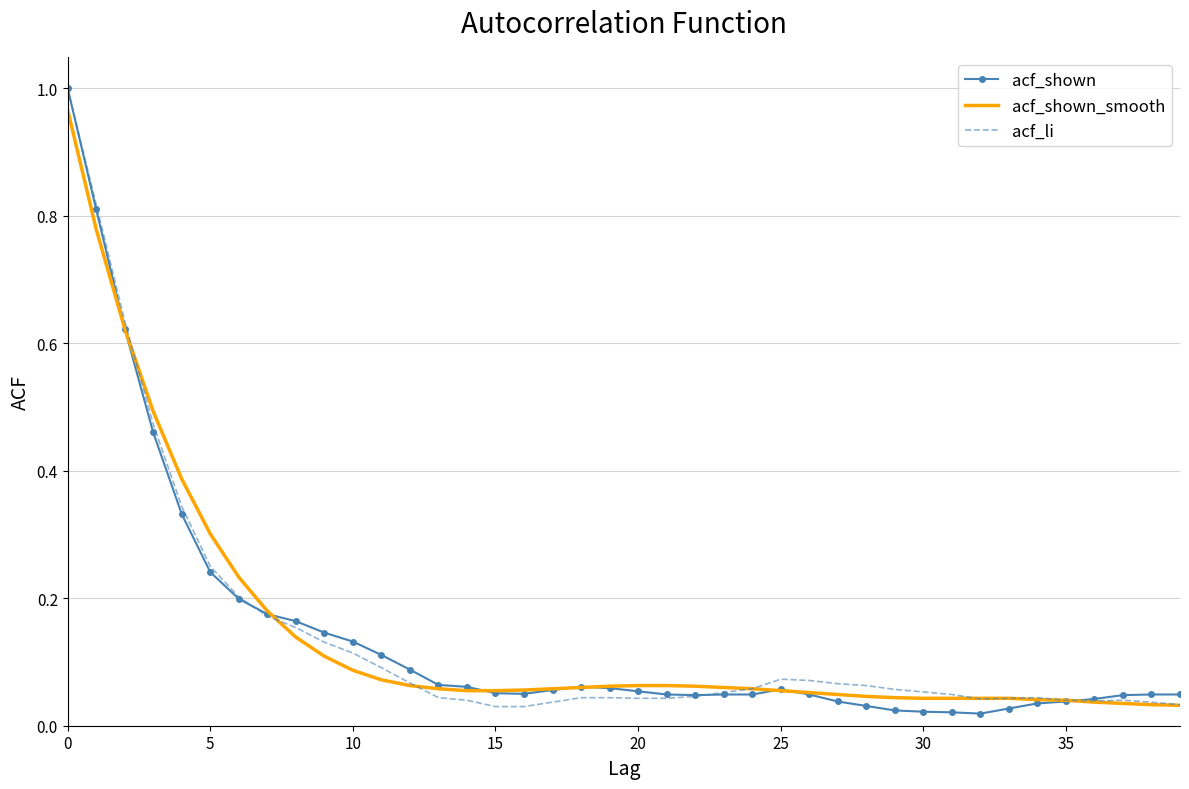

Which series has the largest range (max minus min)?

acf_shown